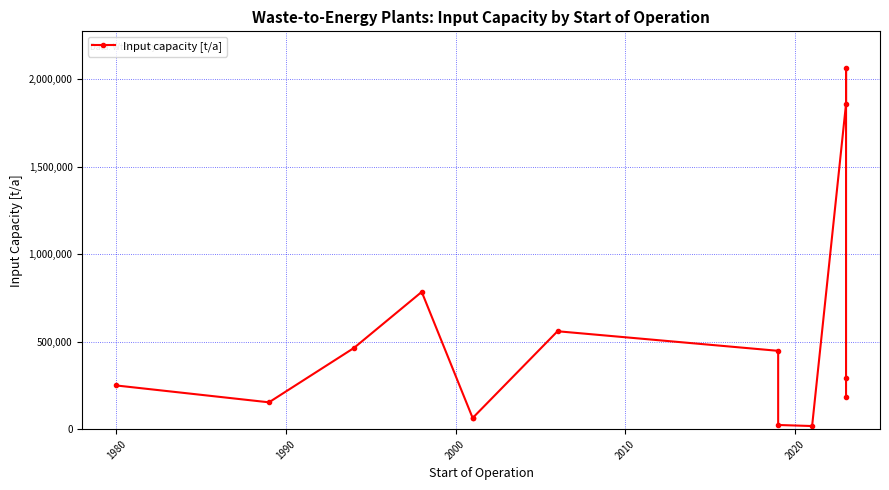

What is the difference between the maximum and minimum values?

2050090